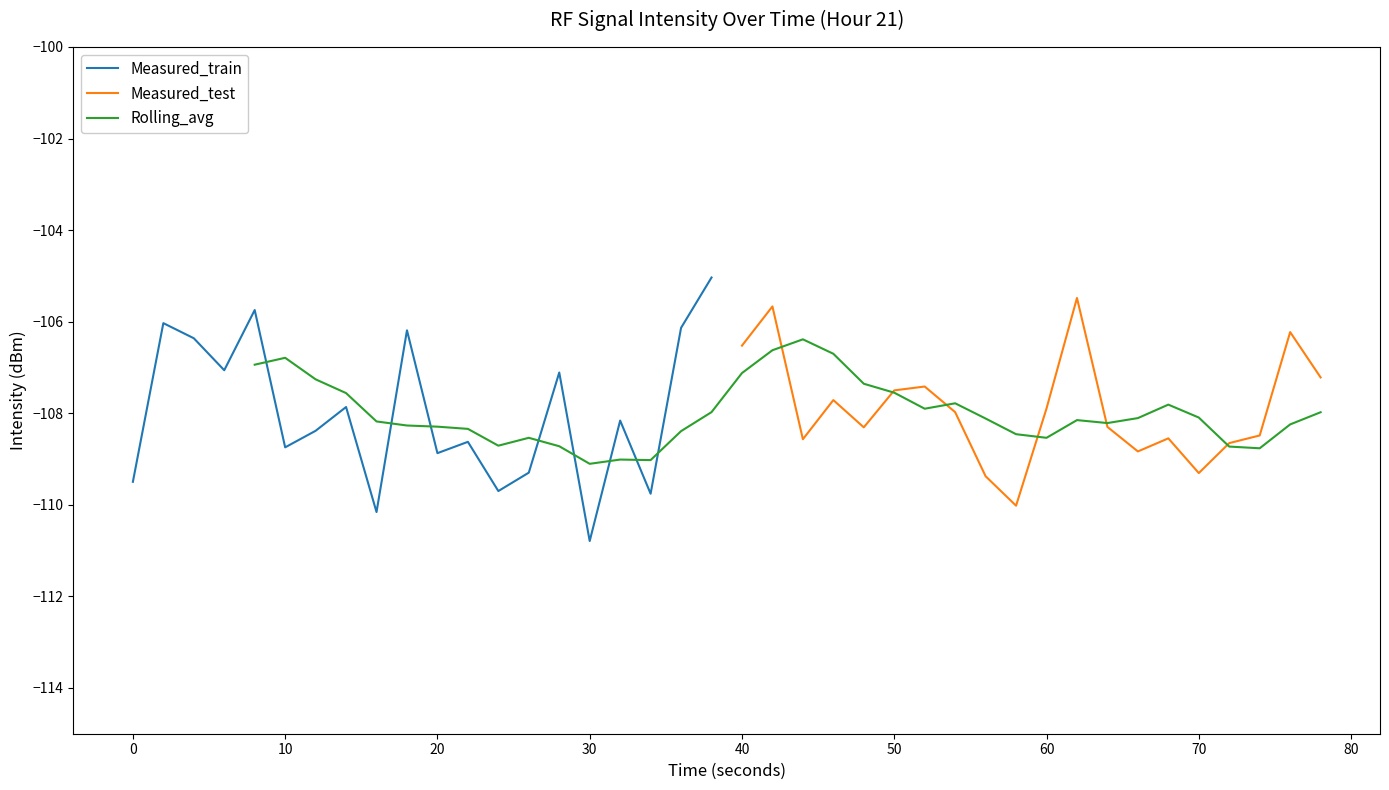

The chart shows a value of -106.1 at 18. True or false?

True